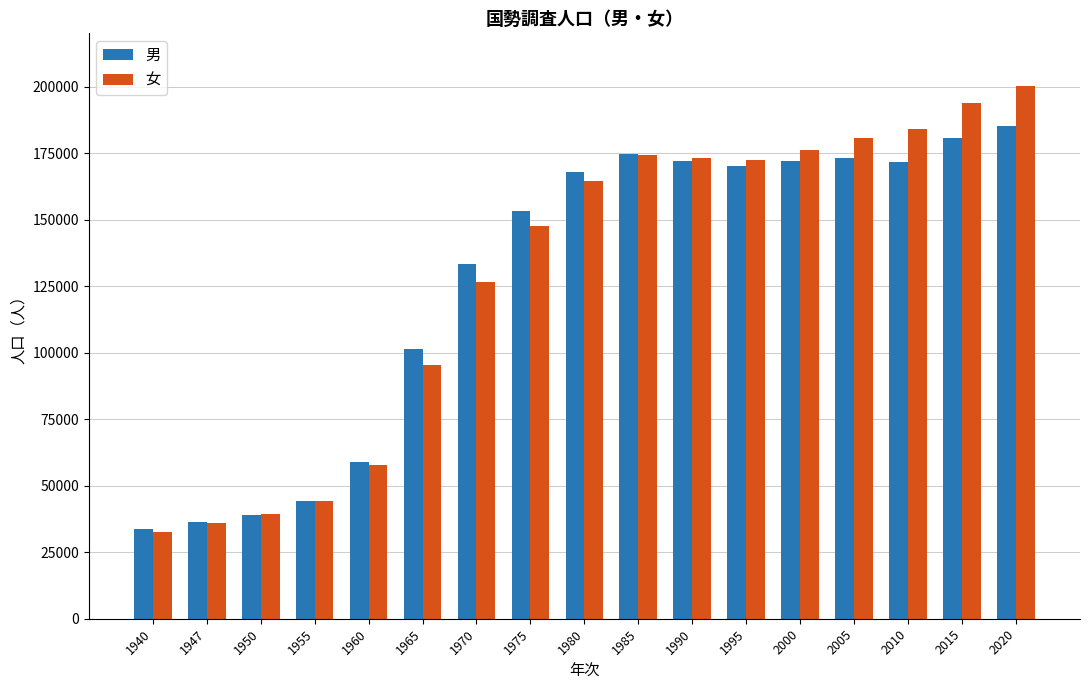

What are all the series names shown in the legend?

男, 女